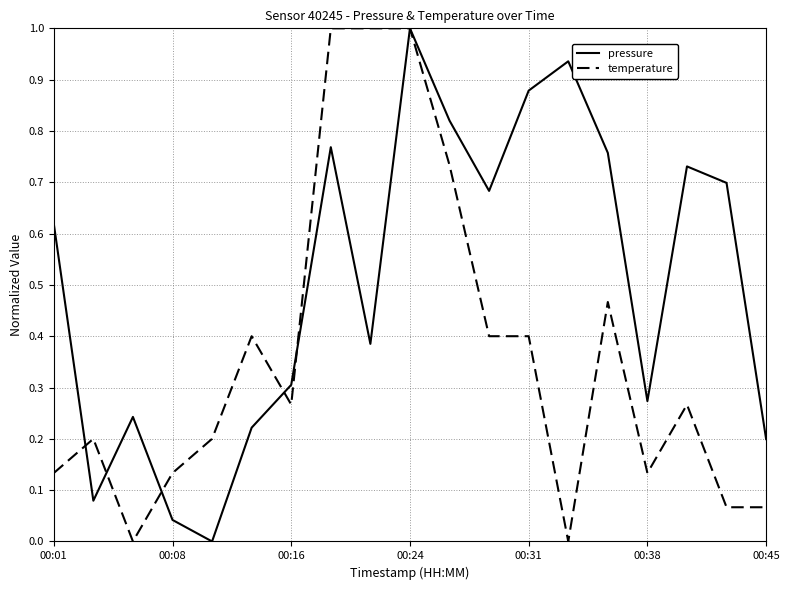

Rank the series by their average value, from highest to lowest.

pressure, temperature